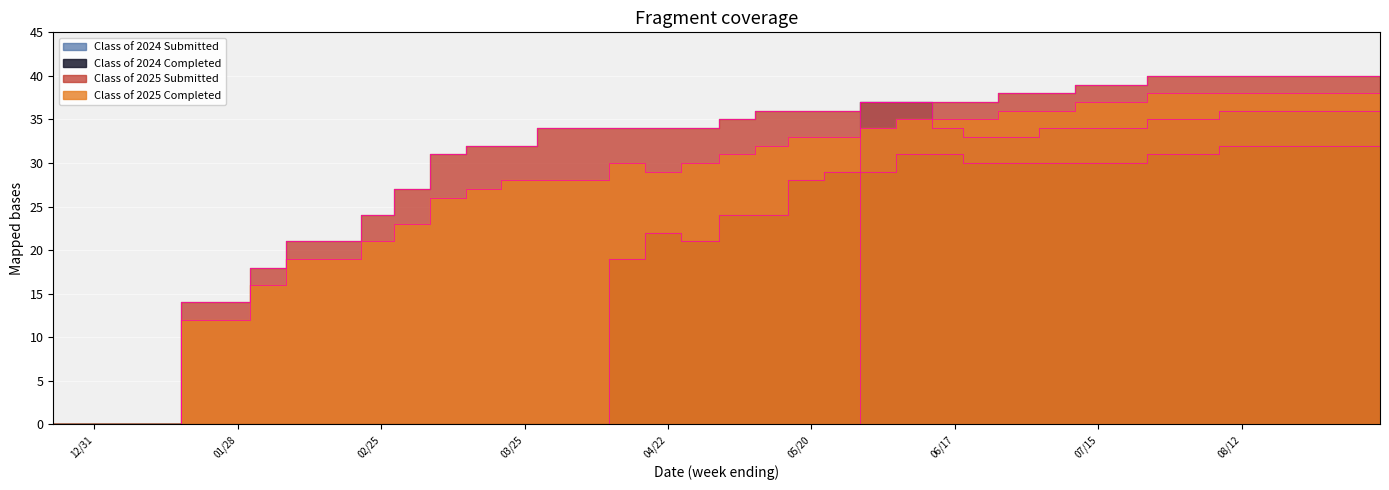

What position from the left is 02/18/2025?

9